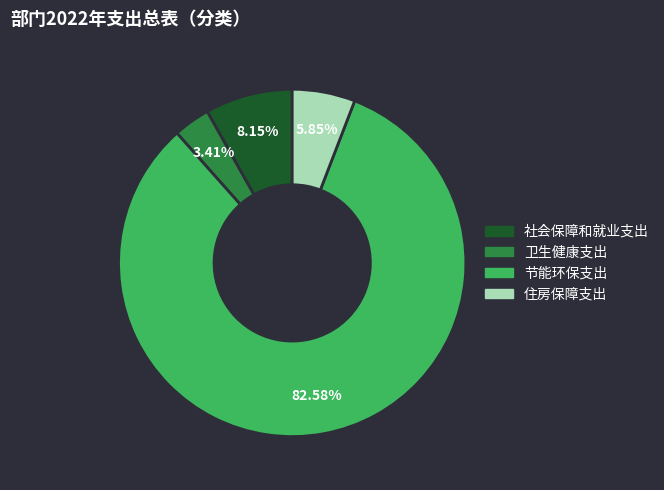

To the nearest percent, what is the combined percentage of 社会保障和就业支出 and 节能环保支出?

91%